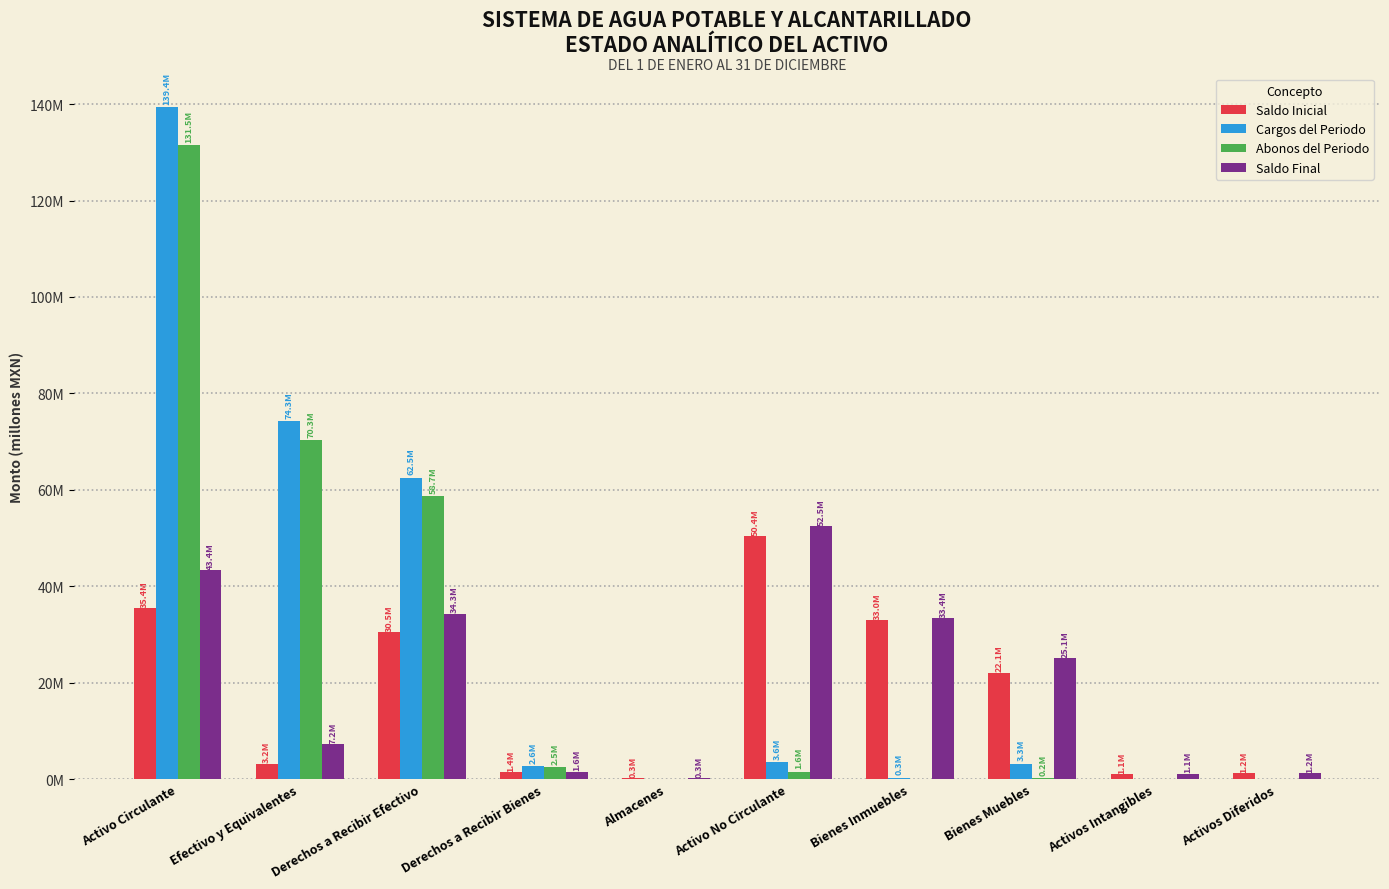

Rank the series by their maximum value, from lowest to highest.

Saldo Inicial, Saldo Final, Abonos del Periodo, Cargos del Periodo